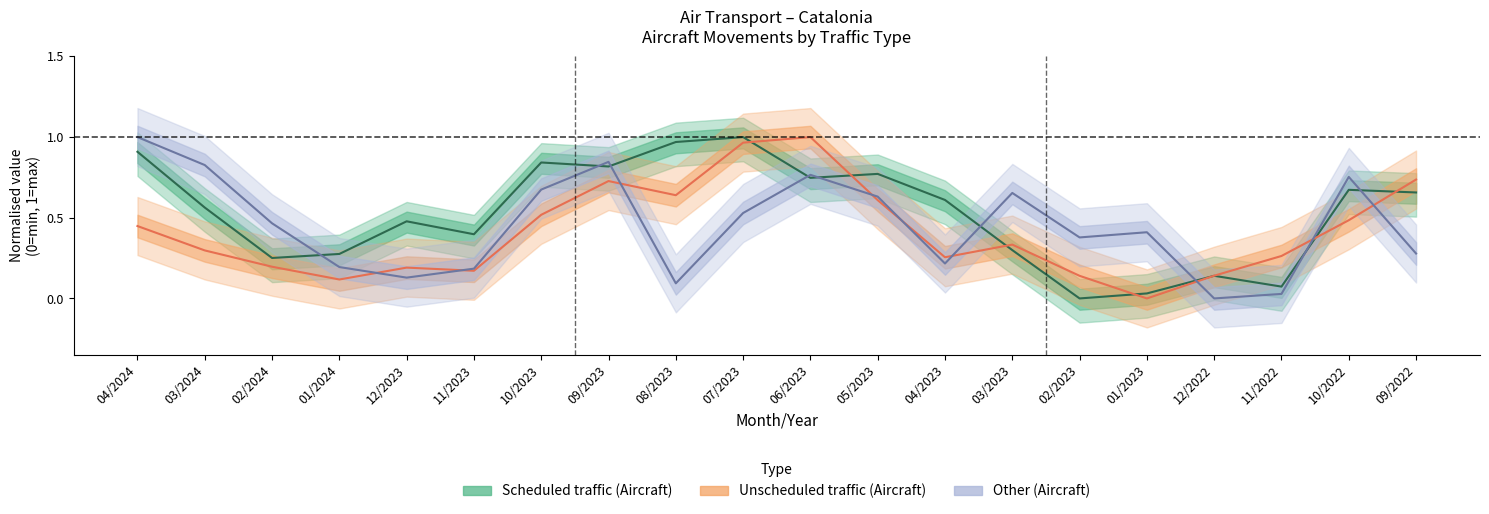

How many values in the Unscheduled traffic (Aircraft) series exceed 0?

19